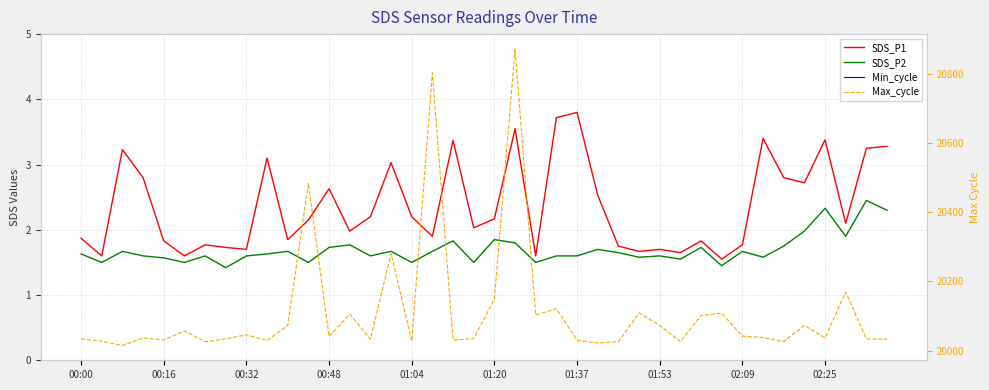

True or false: Min_cycle has a value of 28.0 at 33.

True